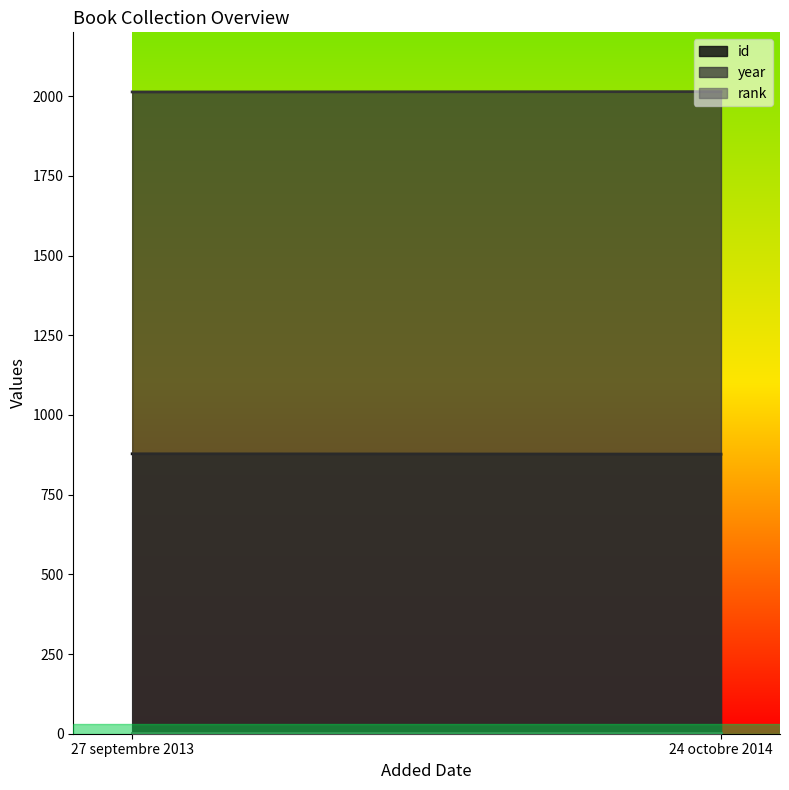

At which label does rank reach its minimum?

27 septembre 2013